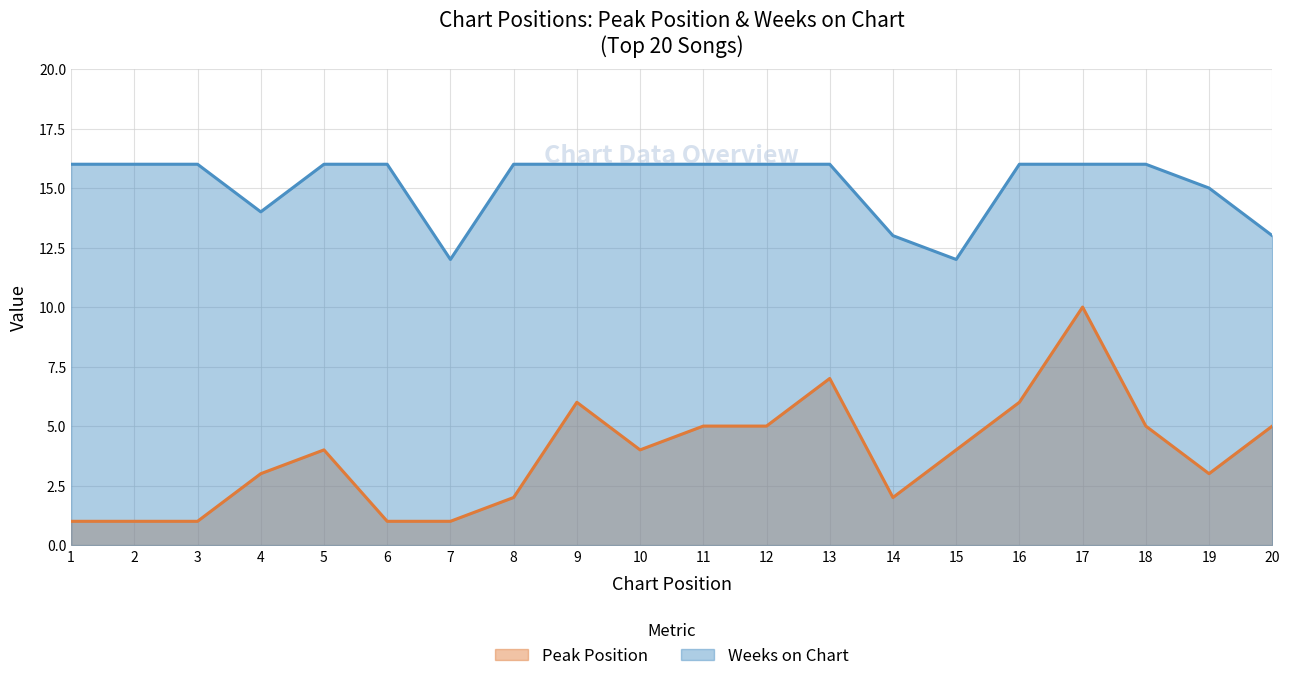

The Peak Position series shows 3 at 8. True or false?

False